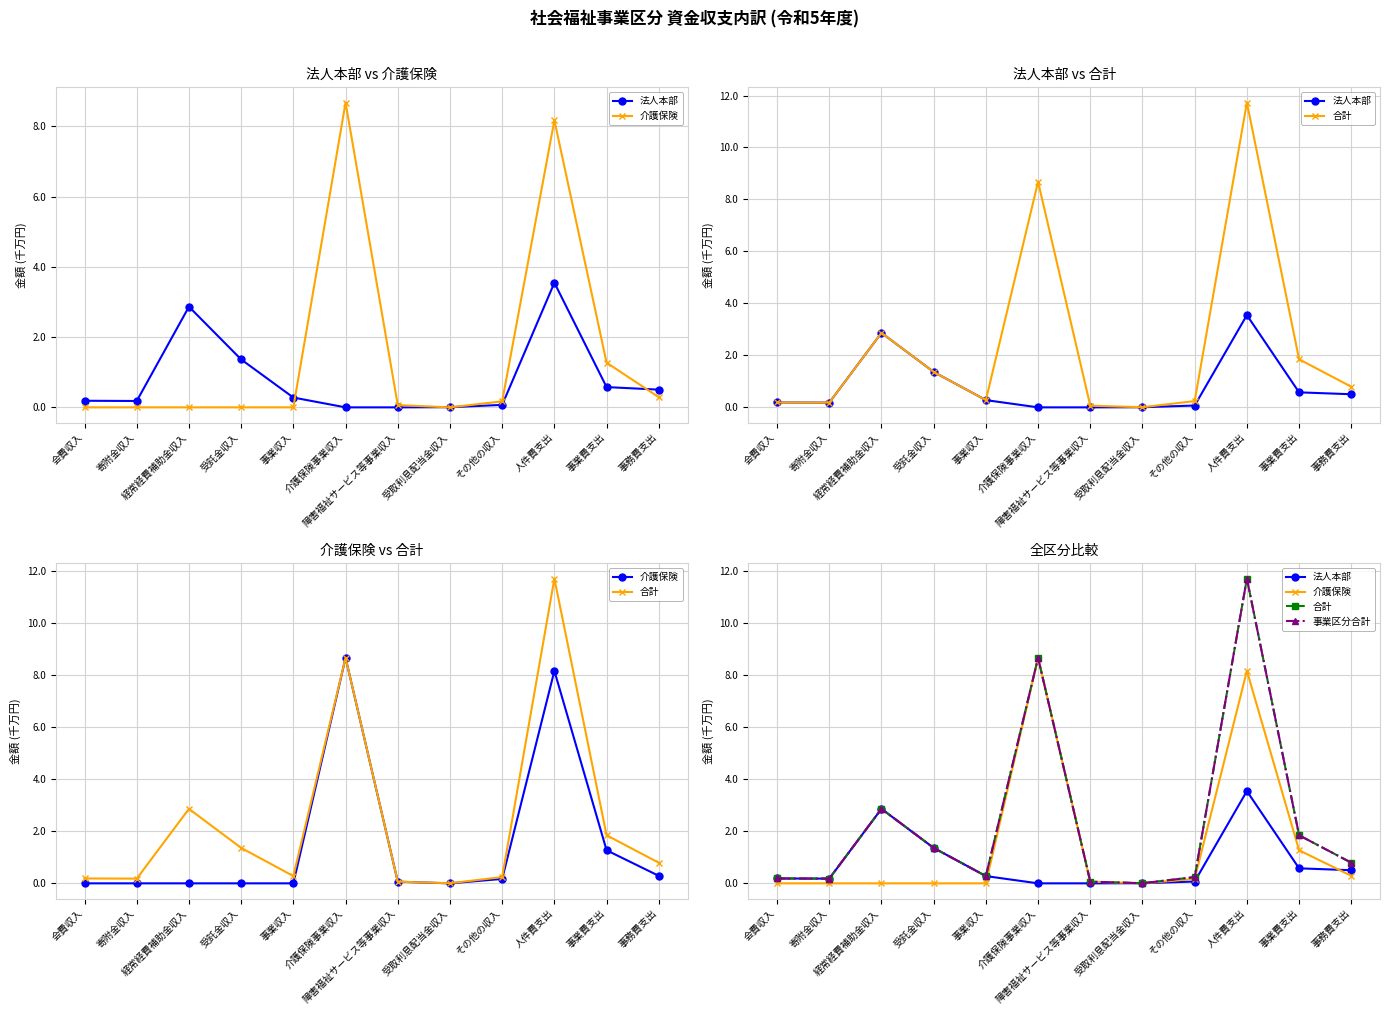

At how many categories does at least one series exceed 4?

2